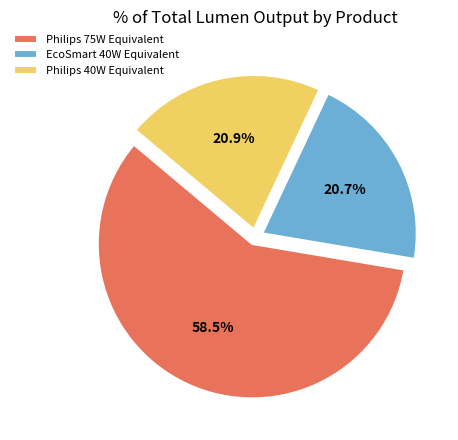

Which slice is the largest?

Philips 75W Equivalent